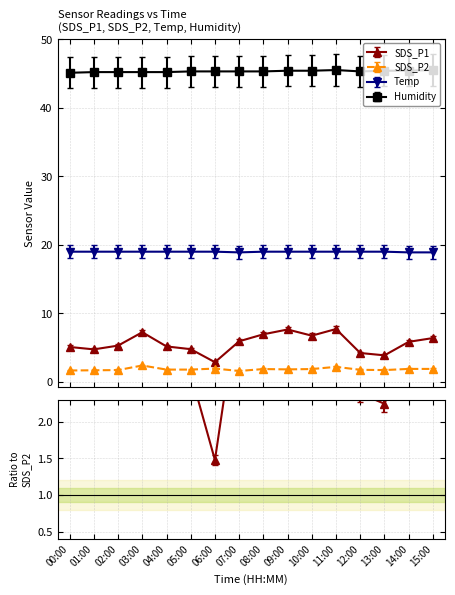

True or false: Humidity and SDS_P1 intersect in this chart.

False